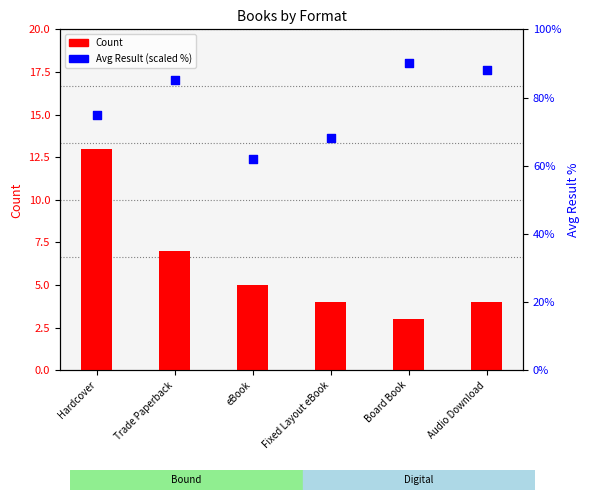

At which category is the sum across all series the highest?

Board Book